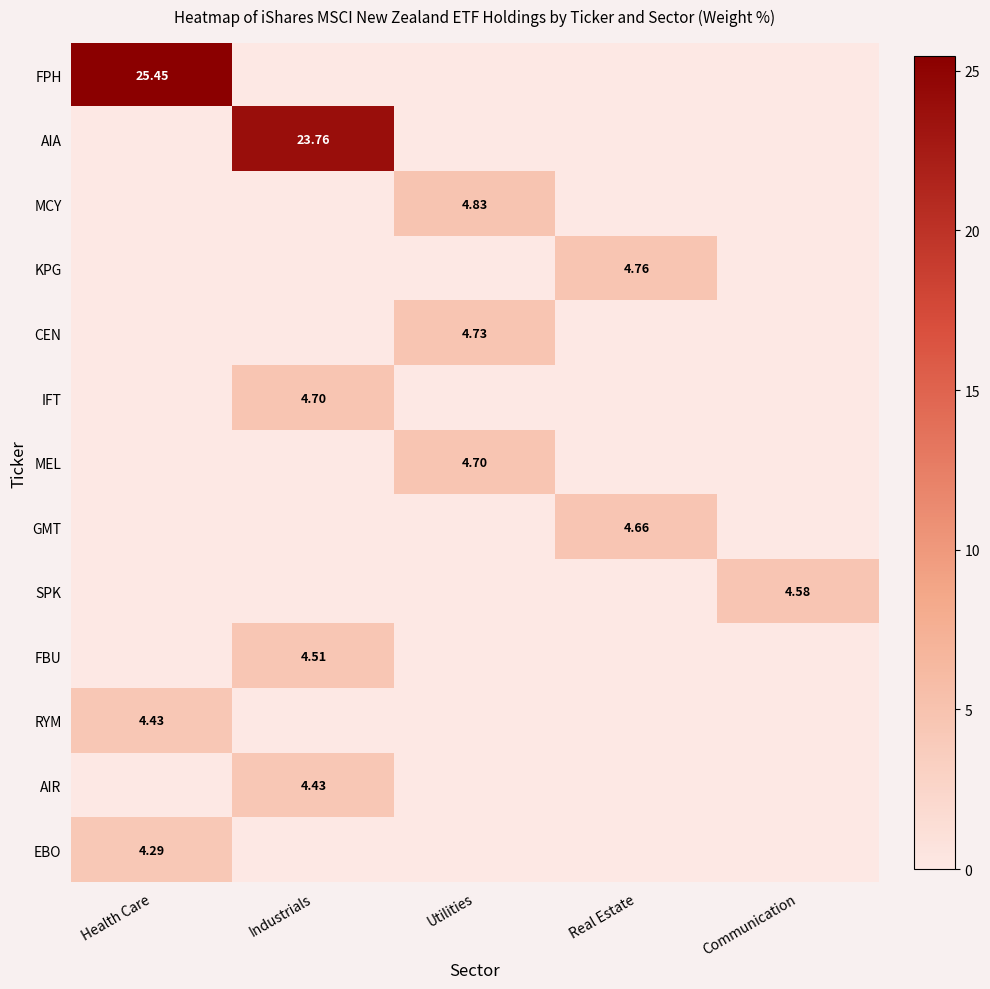

What is the greatest value displayed?

25.4